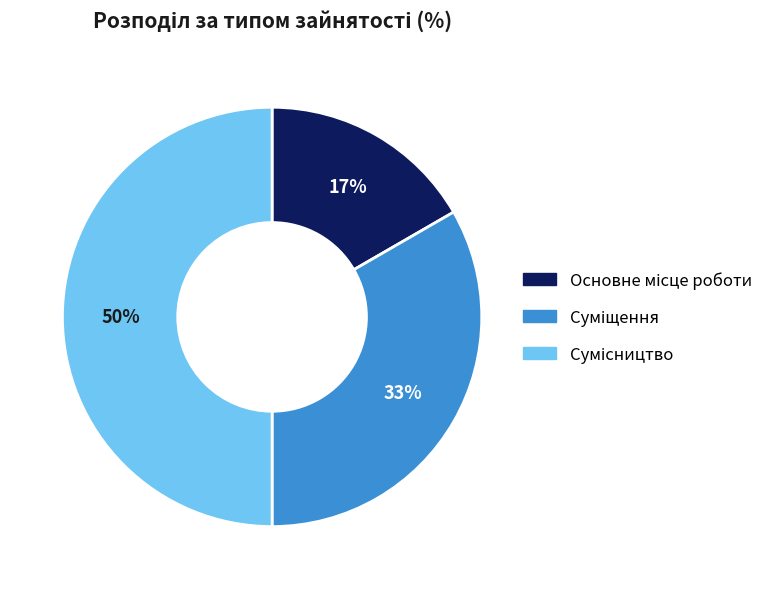

To the nearest percent, what is the difference between the largest and smallest slice percentages?

33%